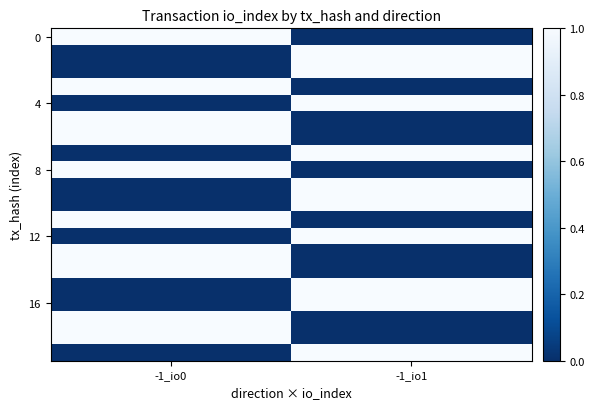

What is the difference between the highest and lowest values at -1_io0?

1